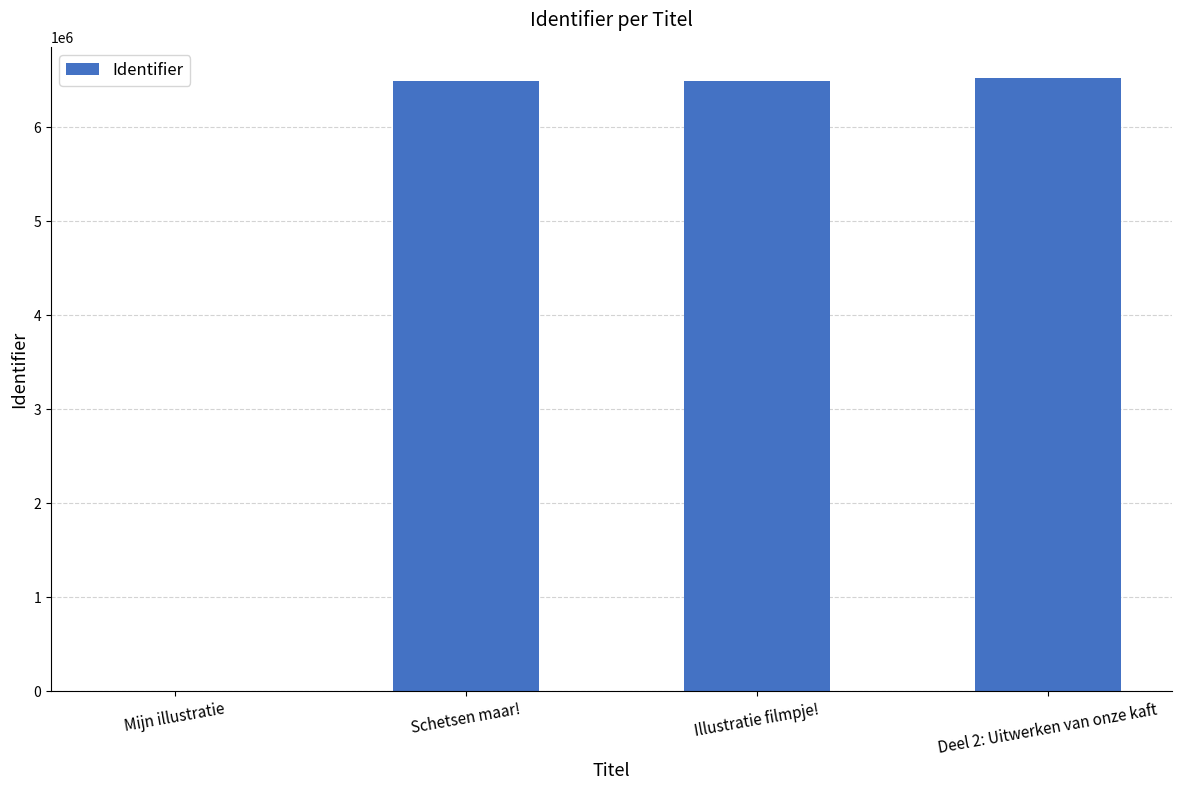

What value does the data have at Deel 2: Uitwerken van onze kaft?

6531385